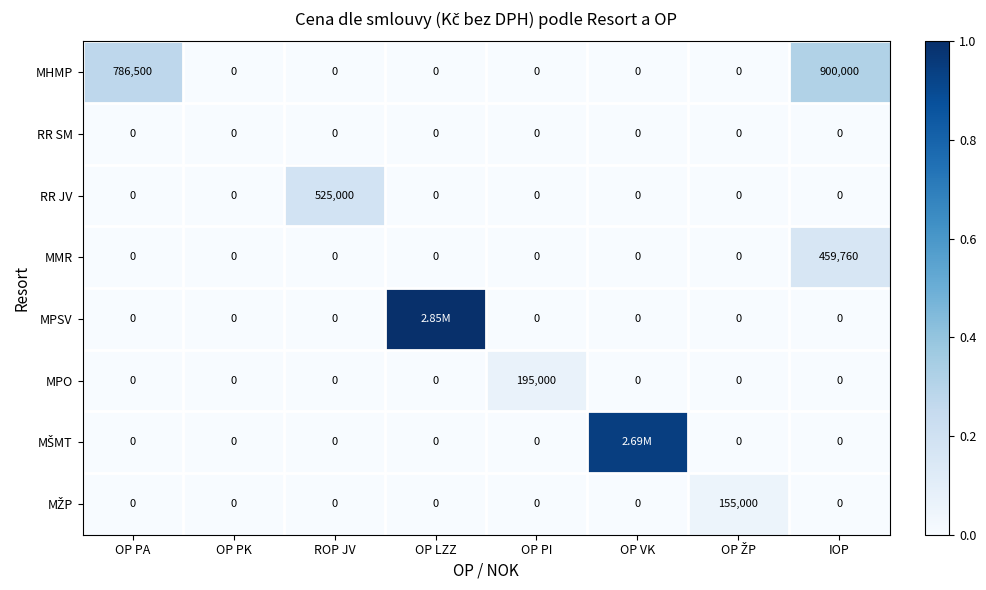

How many categories are shown in the chart?

8